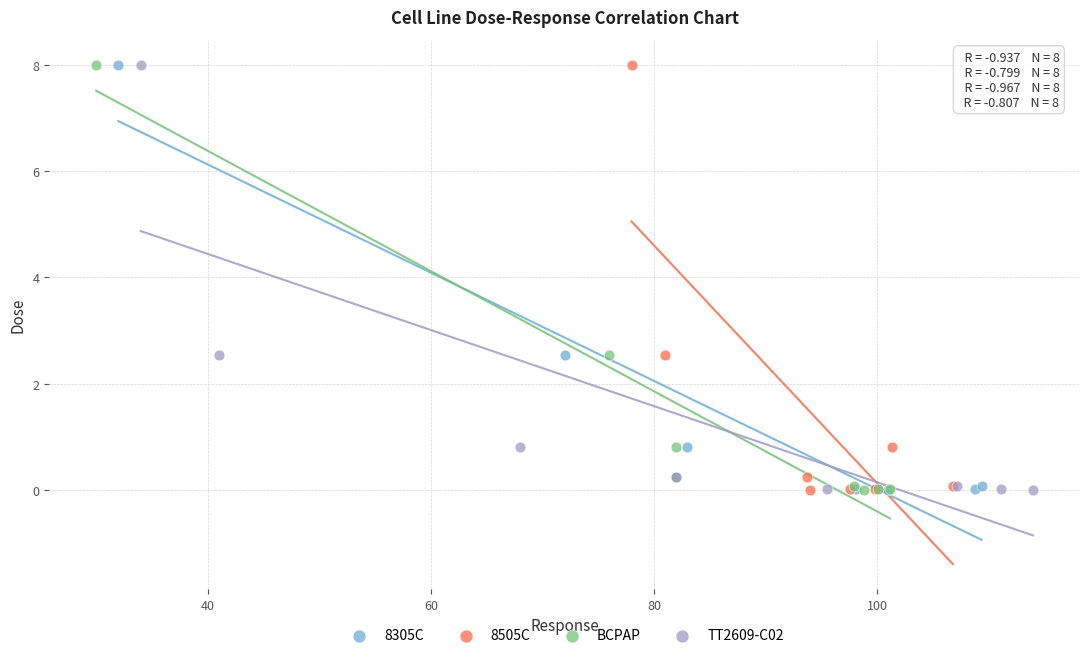

What are all the series names shown in the legend?

8305C, 8505C, BCPAP, TT2609-C02